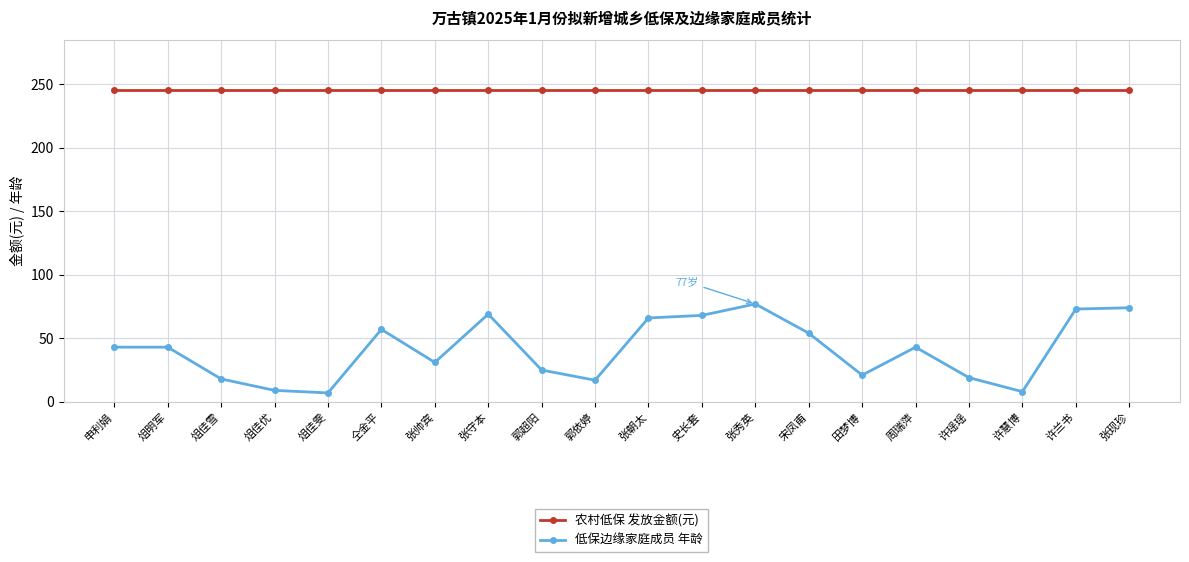

What is the lowest value of the 农村低保 发放金额(元) series?

245